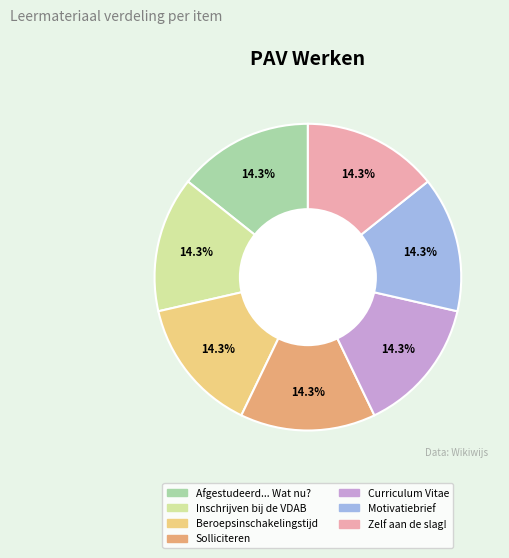

The Inschrijven bij de VDAB slice represents 9% of the pie. True or false?

False